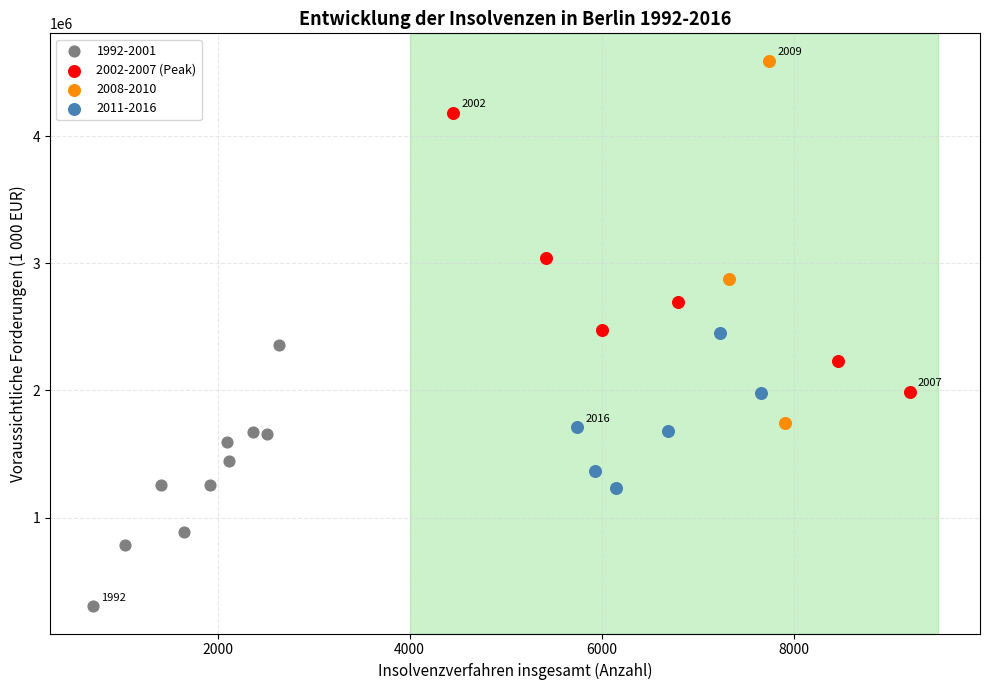

Which series reaches the maximum Y coordinate?

2008-2010